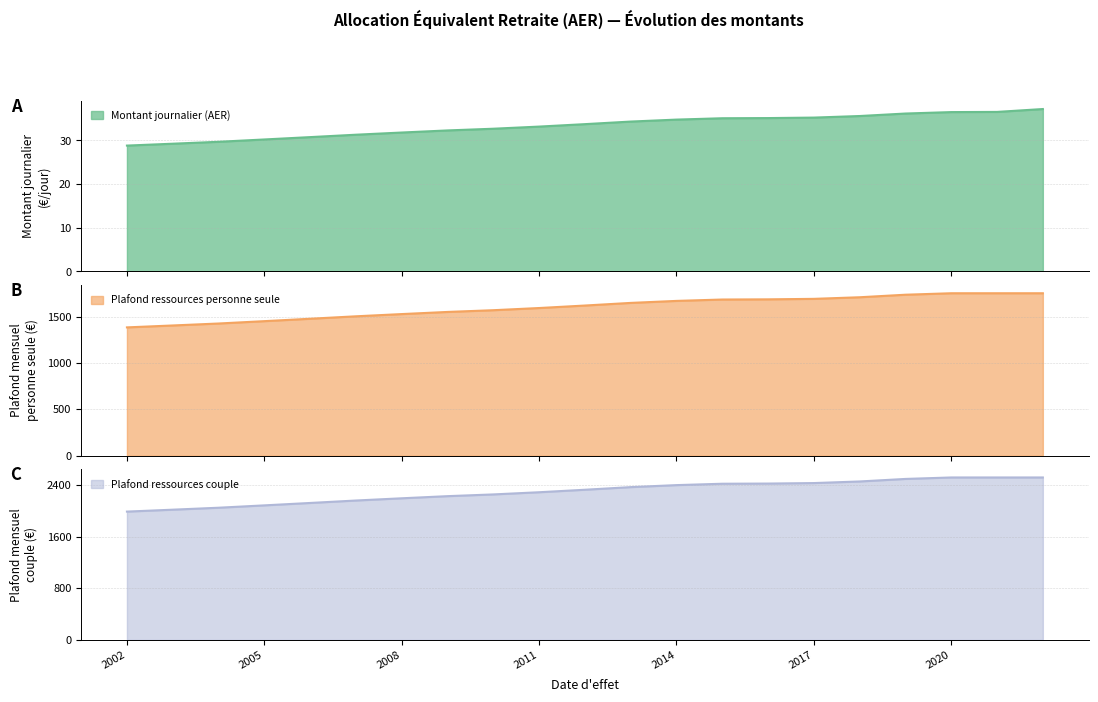

Is it true that Plafond ressources couple equals 1130.3 at 2005?

False